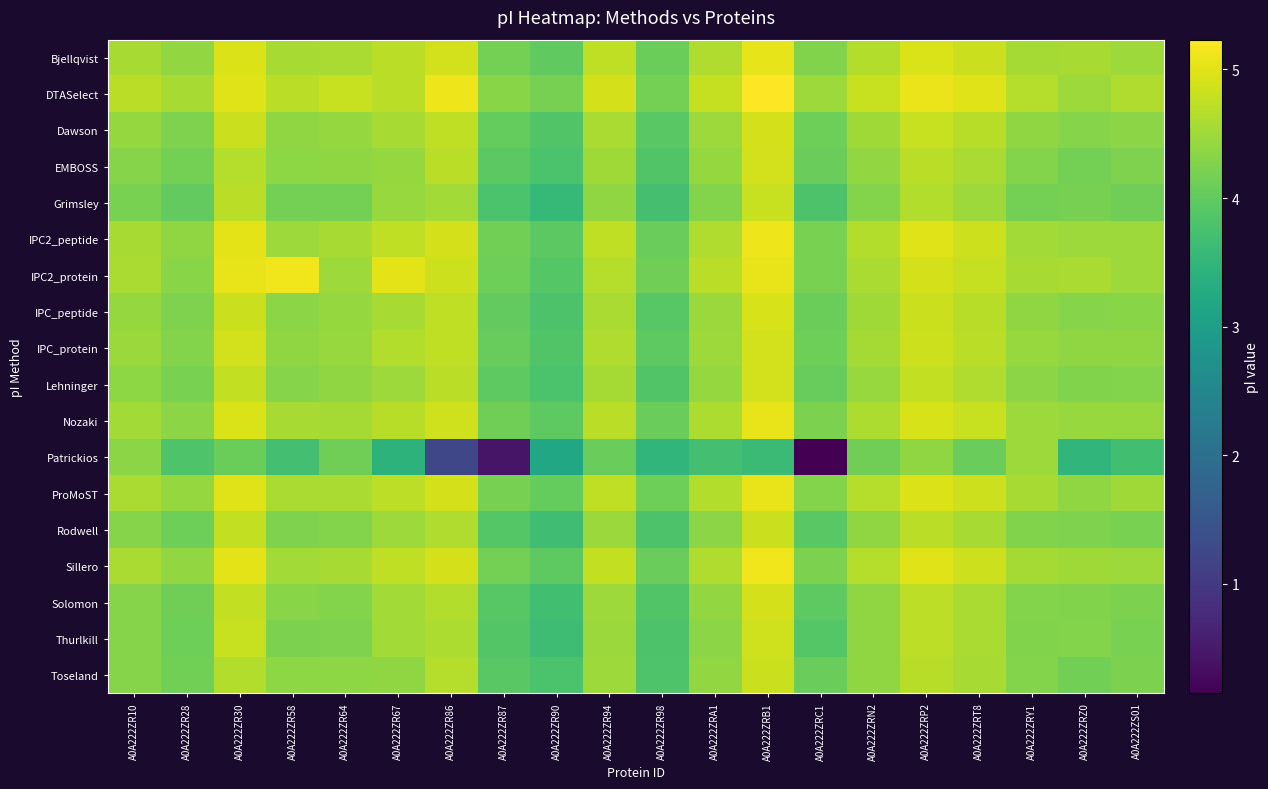

Which series has the widest spread of values?

Patrickios